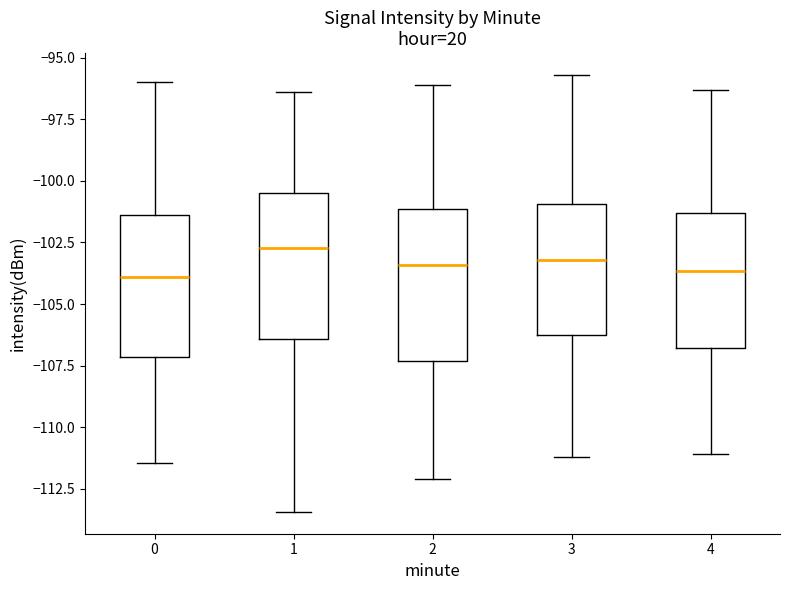

Reading left to right, read every box against the y-axis: the position of its median line, the range the box covers, and the ends of its whiskers. The values are not printed on the chart, so give them approximately, as read against the axis.

0: median -104.0, box -107.0 to -101.5, whiskers -111.5 to -96.0
1: median -102.5, box -106.5 to -100.5, whiskers -113.5 to -96.5
2: median -103.5, box -107.5 to -101.0, whiskers -112.0 to -96.0
3: median -103.0, box -106.0 to -101.0, whiskers -111.0 to -95.5
4: median -103.5, box -107.0 to -101.5, whiskers -111.0 to -96.5